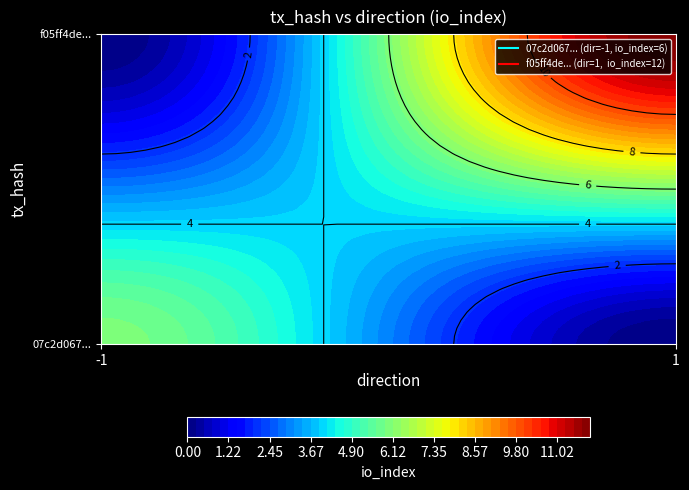

How many categories are shown in the chart?

2